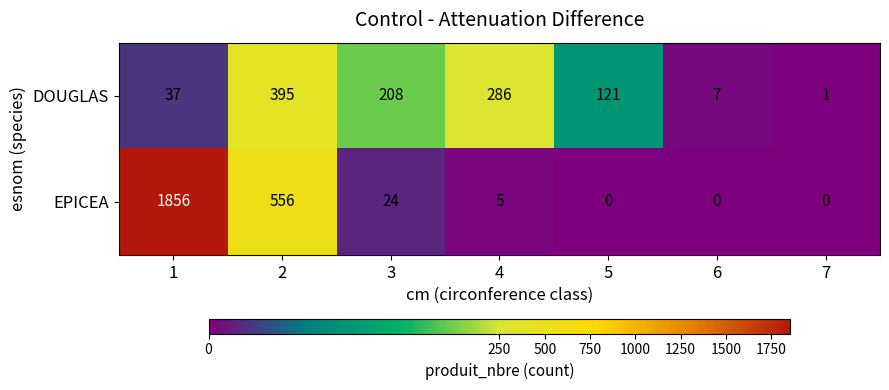

What is the difference between the maximum and second lowest values in the EPICEA series?

1856